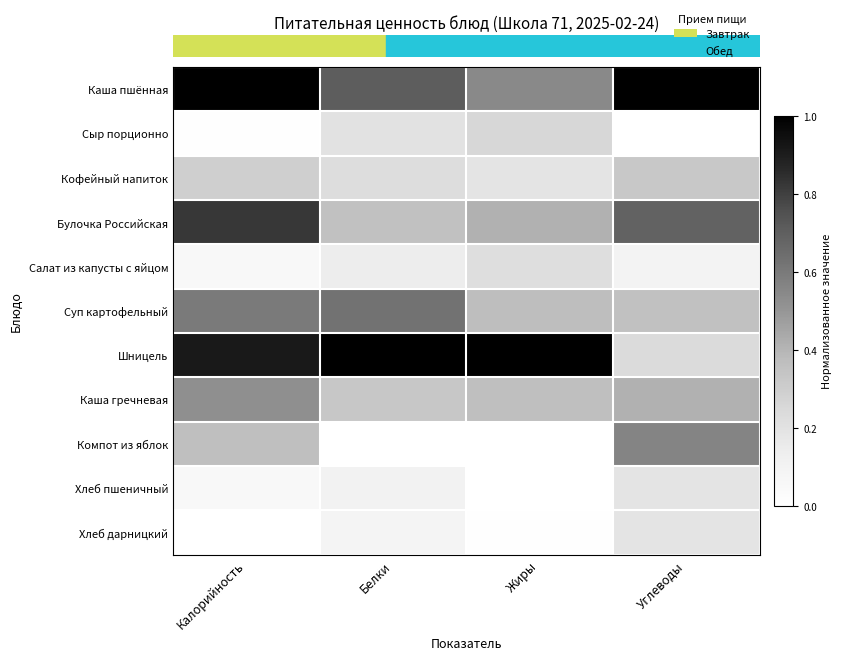

Which has a higher value, Белки or Жиры?

Белки